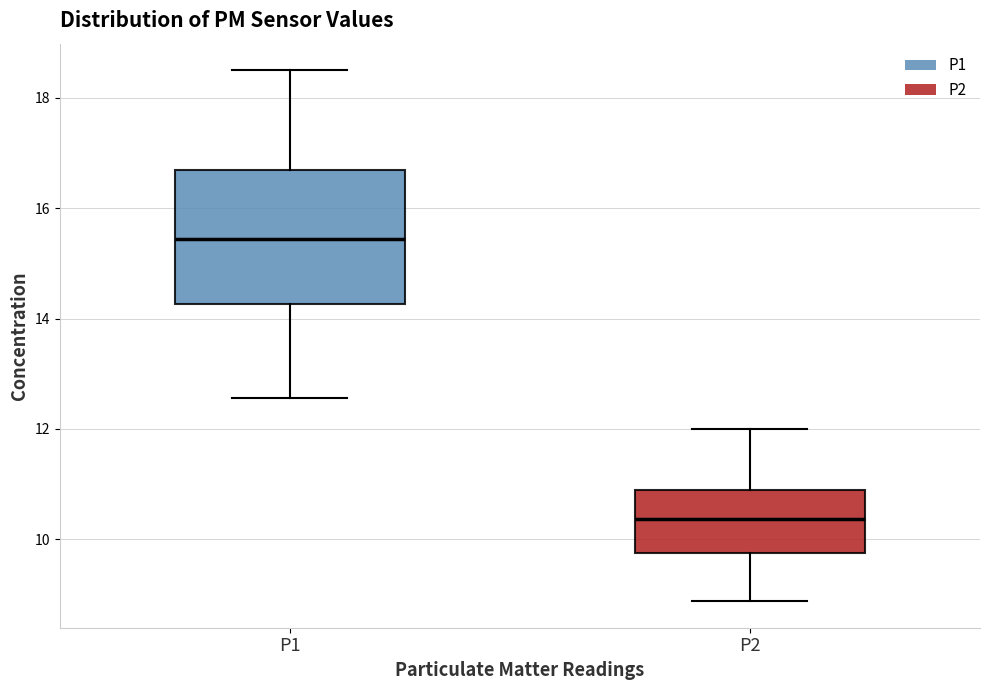

Which box is the tallest, from its lower edge to its upper edge?

P1